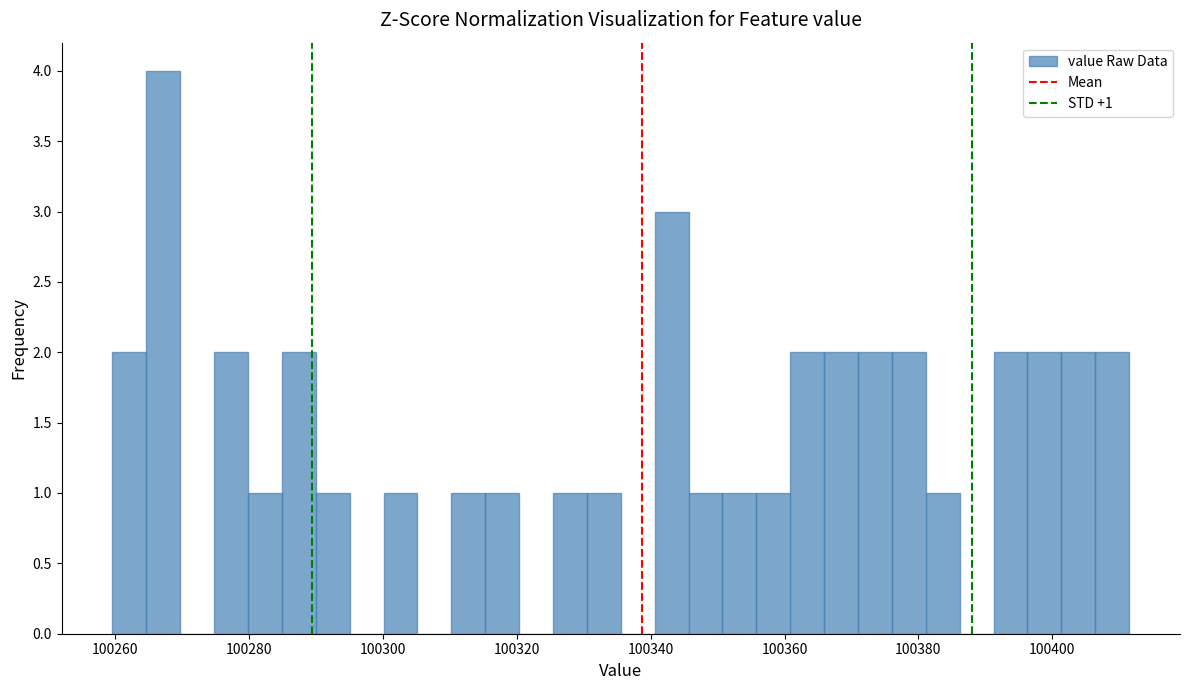

Around what value on the x-axis is the tallest bar? Give the approximate position of its centre, as read against the axis.

100268